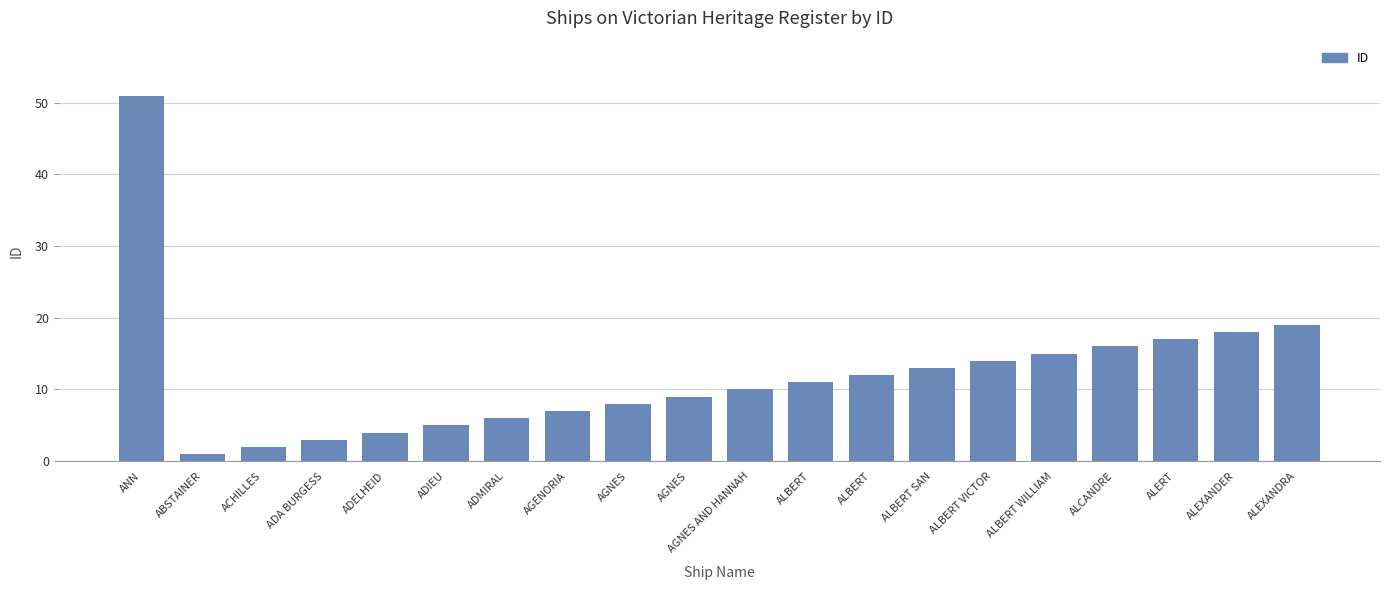

How many data points are less than 11?

10